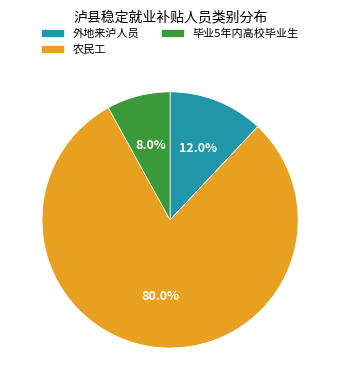

Which slice is the largest?

农民工